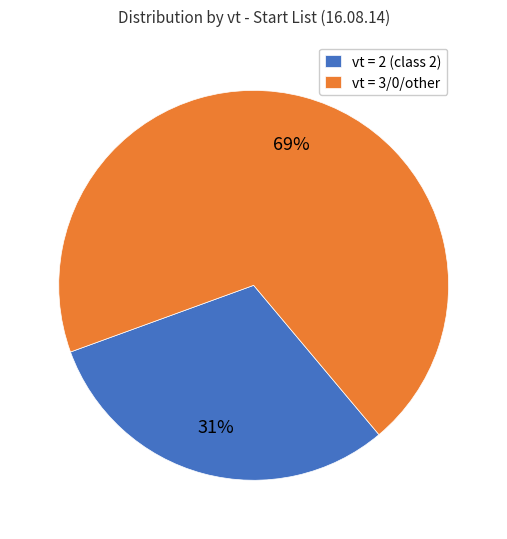

To the nearest percent, what portion does vt = 3/0/other represent?

69%